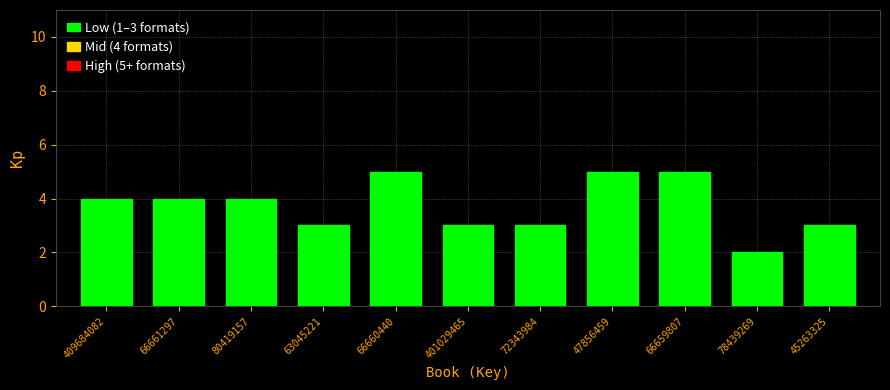

Reading right to left, list all the values displayed in this chart.

3	2	5	5	3	3	5	3	4	4	4